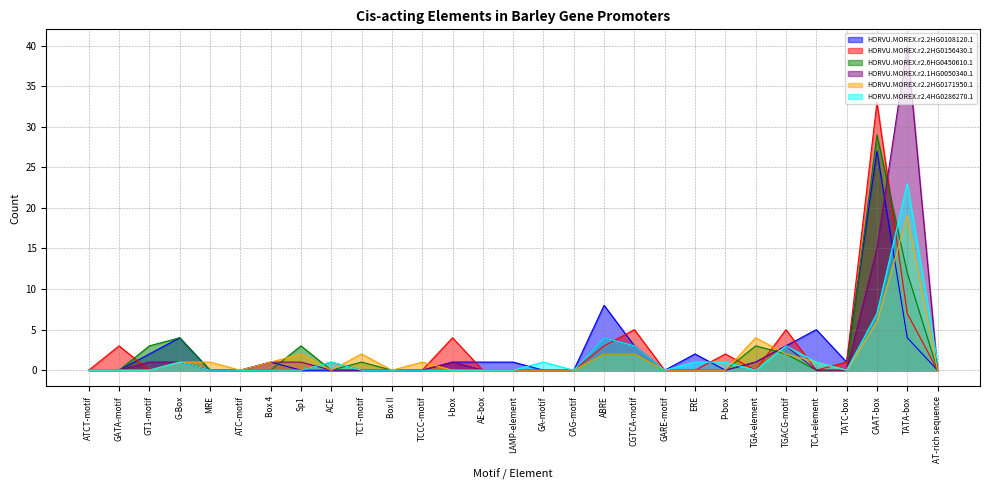

True or false: HORVU.MOREX.r2.2HG0171950.1 has a value of 10 at GATA-motif.

False